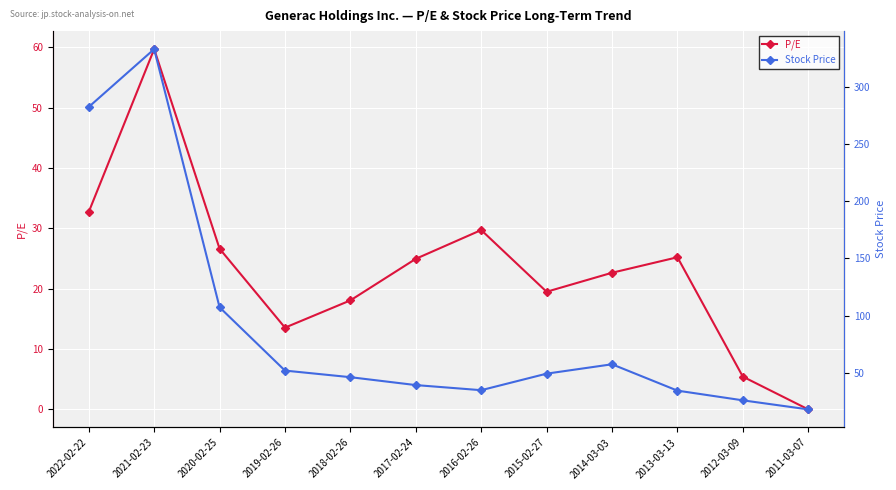

What is the highest value of the P/E series?

59.7